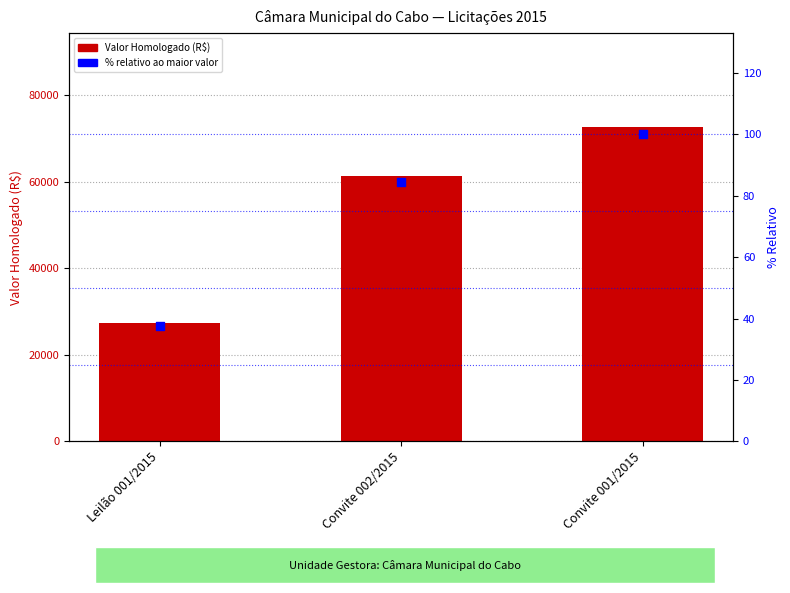

Which series reaches the minimum Y coordinate?

% relativo ao maior valor